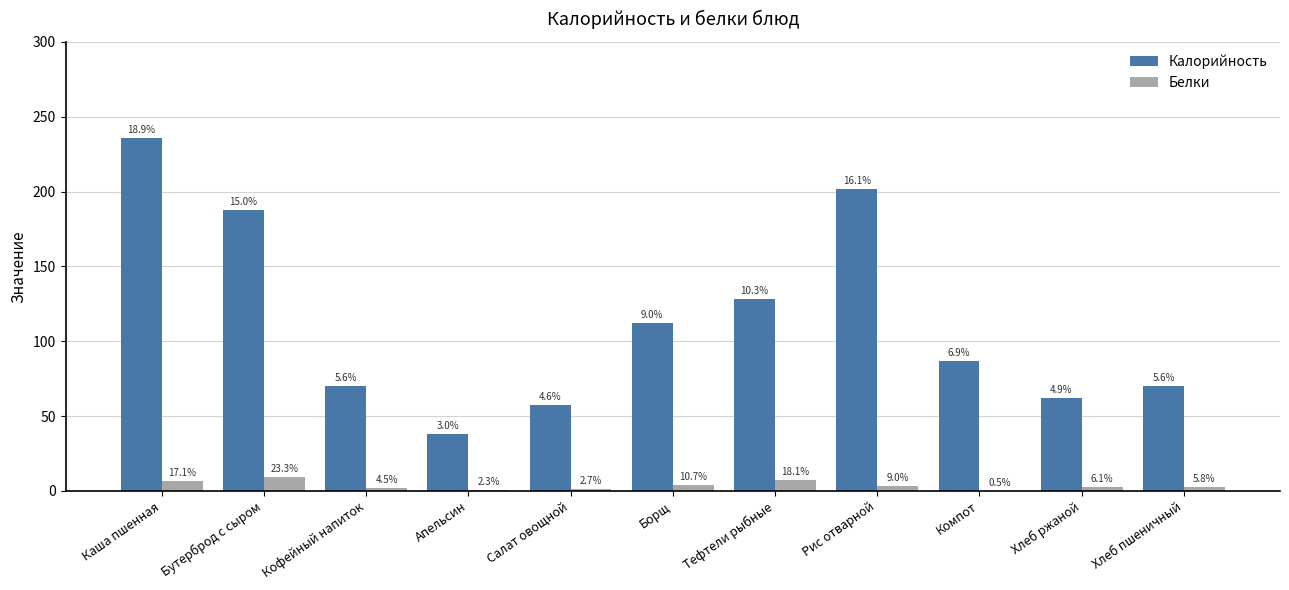

Reading left to right, list all the values displayed in this chart.

Калорийность: Каша пшенная=236.1	Бутерброд с сыром=187.5	Кофейный напиток=70.0	Апельсин=37.8	Салат овощной=57.7	Борщ=112.2	Тефтели рыбные=128.5	Рис отварной=201.4	Компот=86.6	Хлеб ржаной=61.8	Хлеб пшеничный=70.2
Белки: Каша пшенная=6.8	Бутерброд с сыром=9.2	Кофейный напиток=1.8	Апельсин=0.9	Салат овощной=1.1	Борщ=4.2	Тефтели рыбные=7.2	Рис отварной=3.6	Компот=0.2	Хлеб ржаной=2.4	Хлеб пшеничный=2.3